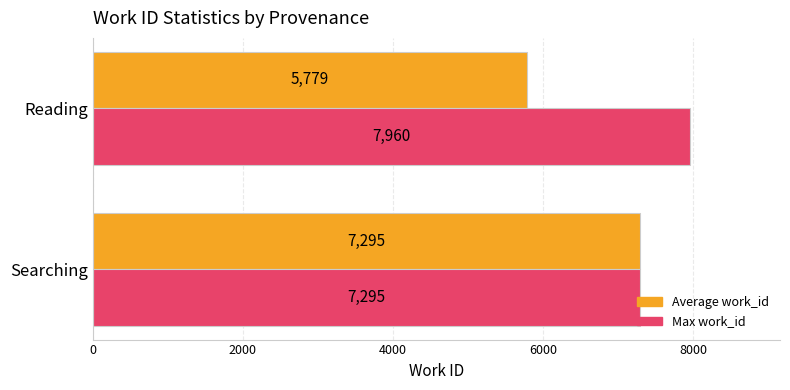

Is it true that Max work_id equals 10992 at Searching?

False